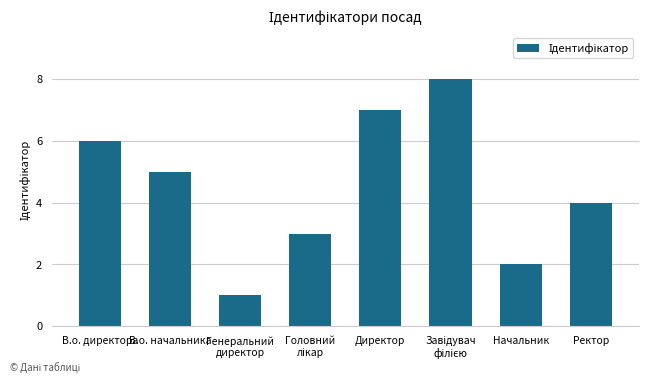

Where is the data nearest to the value 4?

Ректор